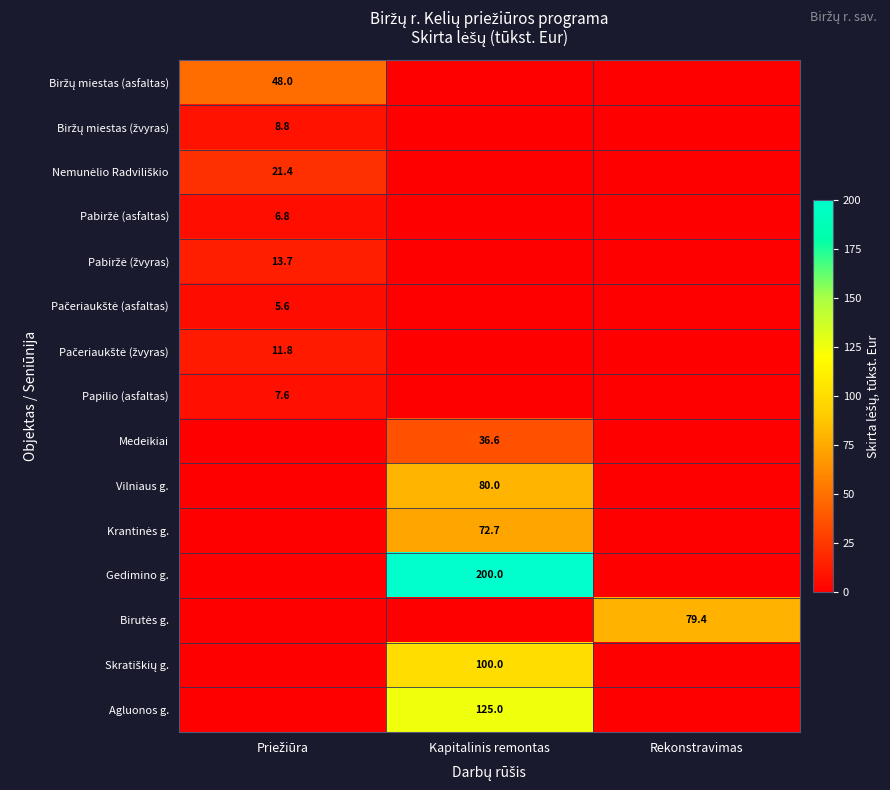

The Gedimino g. series shows 271.3 at Kapitalinis remontas. True or false?

False